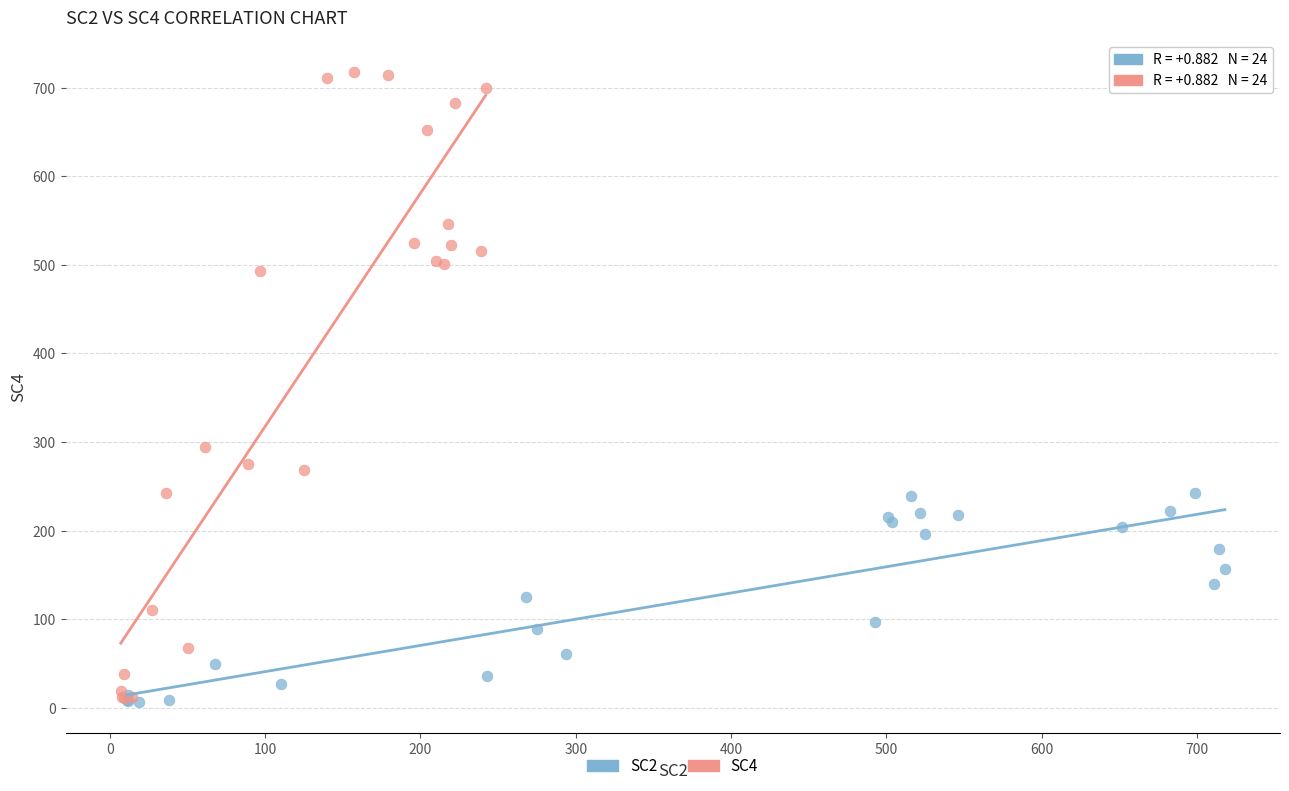

Which series reaches the maximum Y coordinate?

SC4